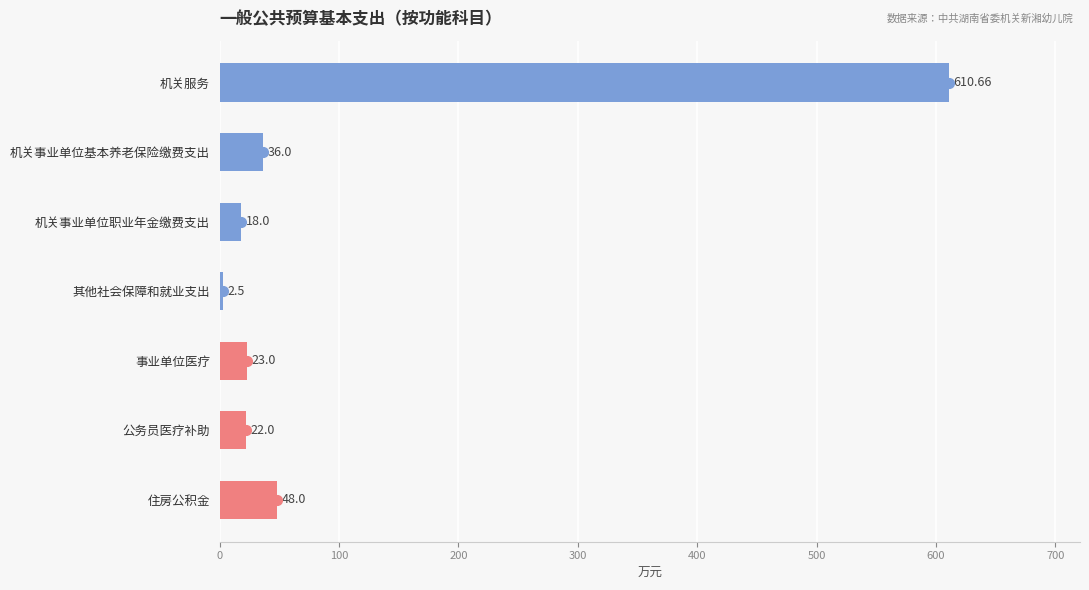

Where is the data nearest to the value 306?

住房公积金